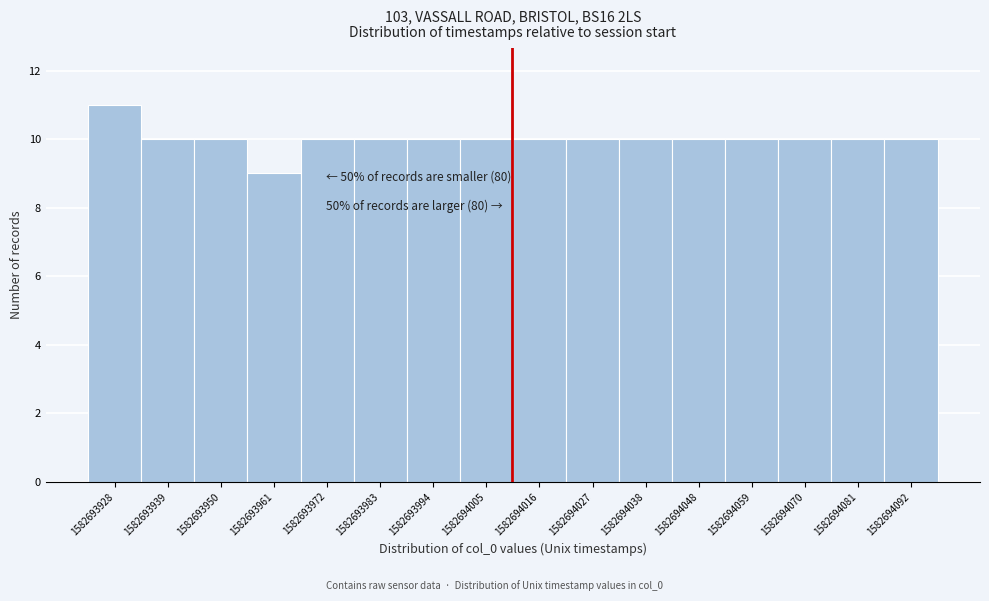

Reading left to right, extract all data points from this chart.

1582693928=11	1582693939=10	1582693950=10	1582693961=9	1582693972=10	1582693983=10	1582693994=10	1582694005=10	1582694016=10	1582694027=10	1582694038=10	1582694048=10	1582694059=10	1582694070=10	1582694081=10	1582694092=10